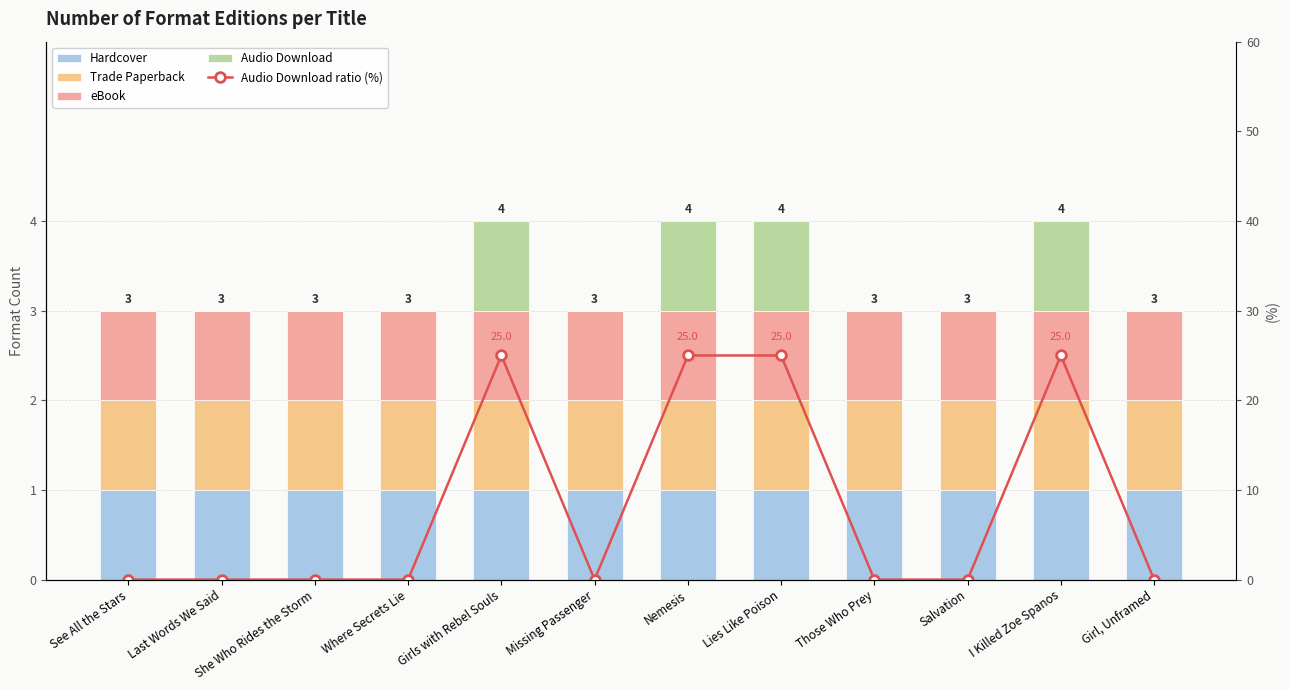

What is the difference between the highest and lowest values at Last Words We Said?

1